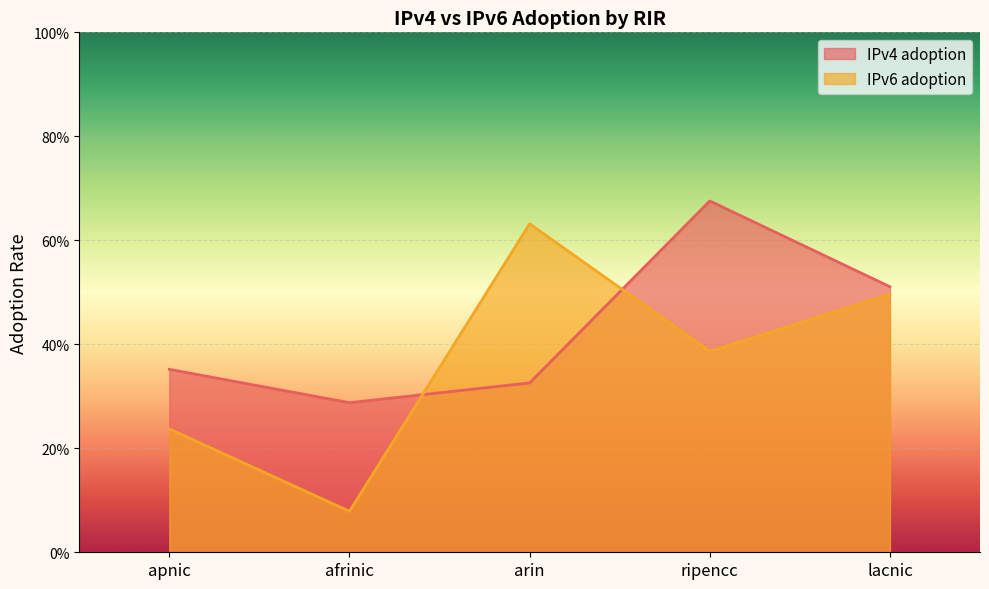

What is the difference between the second highest and second lowest values in the IPv6 adoption series?

0.3